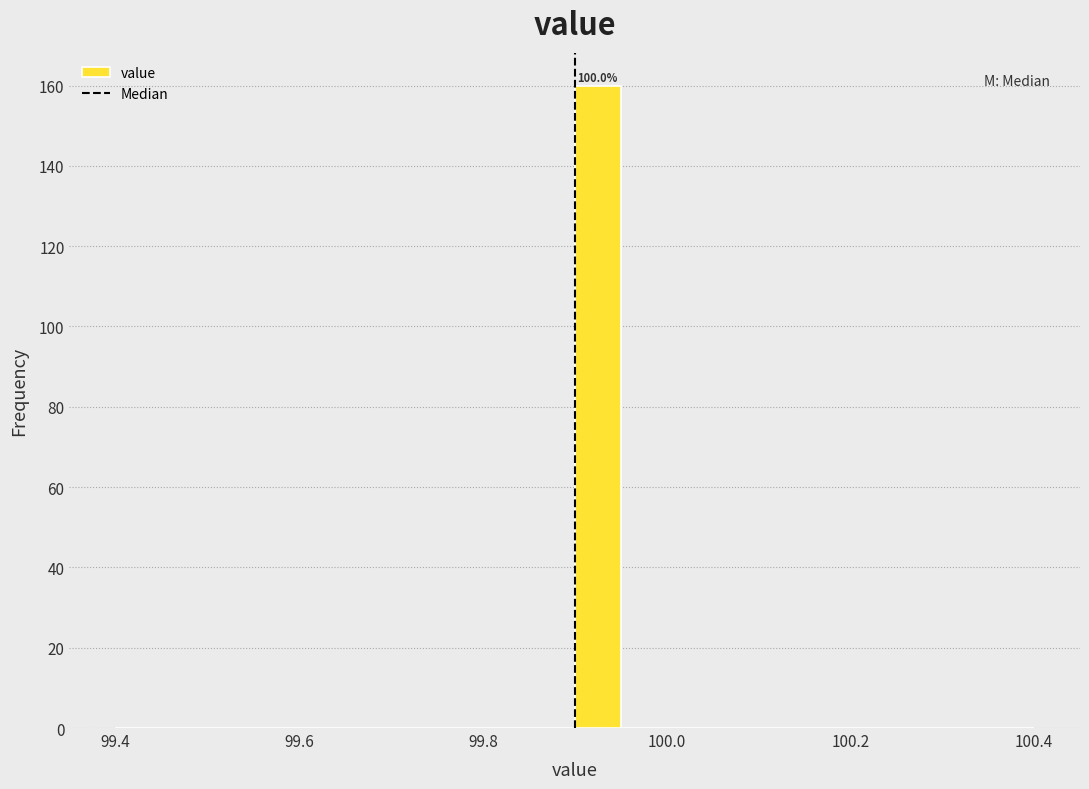

Read against the x-axis, roughly where is the centre of the tallest bar?

99.92